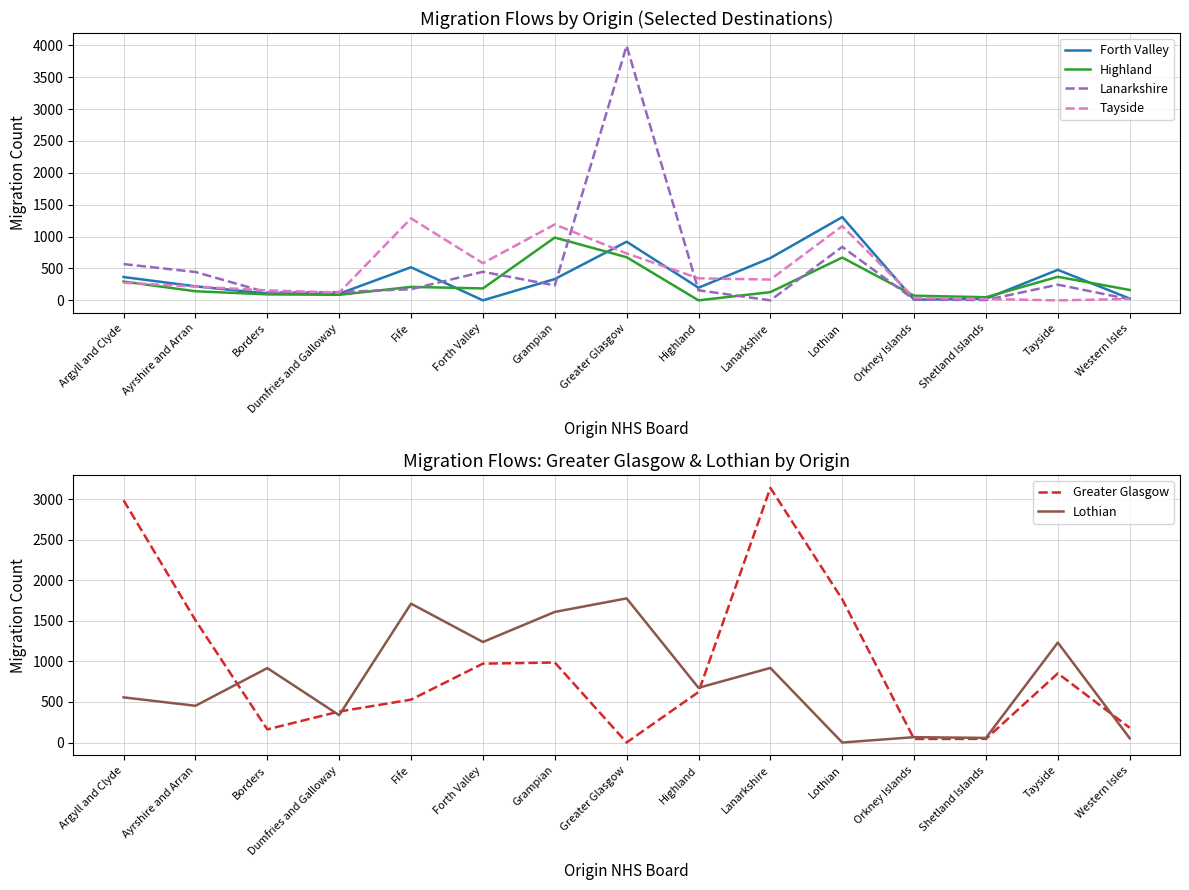

Reading right to left, what are all the values shown in this chart?

Forth Valley: Western Isles=28	Tayside=479	Shetland Islands=26	Orkney Islands=10	Lothian=1306	Lanarkshire=664	Highland=198	Greater Glasgow=920	Grampian=334	Forth Valley=0	Fife=519	Dumfries and Galloway=104	Borders=108	Ayrshire and Arran=220	Argyll and Clyde=366
Highland: Western Isles=163	Tayside=370	Shetland Islands=49	Orkney Islands=73	Lothian=671	Lanarkshire=129	Highland=0	Greater Glasgow=677	Grampian=985	Forth Valley=187	Fife=211	Dumfries and Galloway=87	Borders=94	Ayrshire and Arran=143	Argyll and Clyde=295
Lanarkshire: Western Isles=17	Tayside=246	Shetland Islands=5	Orkney Islands=12	Lothian=839	Lanarkshire=0	Highland=158	Greater Glasgow=3994	Grampian=235	Forth Valley=448	Fife=175	Dumfries and Galloway=130	Borders=123	Ayrshire and Arran=445	Argyll and Clyde=569
Tayside: Western Isles=22	Tayside=0	Shetland Islands=21	Orkney Islands=41	Lothian=1165	Lanarkshire=326	Highland=346	Greater Glasgow=736	Grampian=1191	Forth Valley=583	Fife=1286	Dumfries and Galloway=121	Borders=156	Ayrshire and Arran=215	Argyll and Clyde=277
Greater Glasgow: Western Isles=182	Tayside=853	Shetland Islands=45	Orkney Islands=44	Lothian=1767	Lanarkshire=3141	Highland=623	Greater Glasgow=0	Grampian=987	Forth Valley=973	Fife=529	Dumfries and Galloway=382	Borders=162	Ayrshire and Arran=1508	Argyll and Clyde=2988
Lothian: Western Isles=53	Tayside=1233	Shetland Islands=57	Orkney Islands=66	Lothian=0	Lanarkshire=920	Highland=675	Greater Glasgow=1778	Grampian=1611	Forth Valley=1240	Fife=1713	Dumfries and Galloway=337	Borders=918	Ayrshire and Arran=453	Argyll and Clyde=557